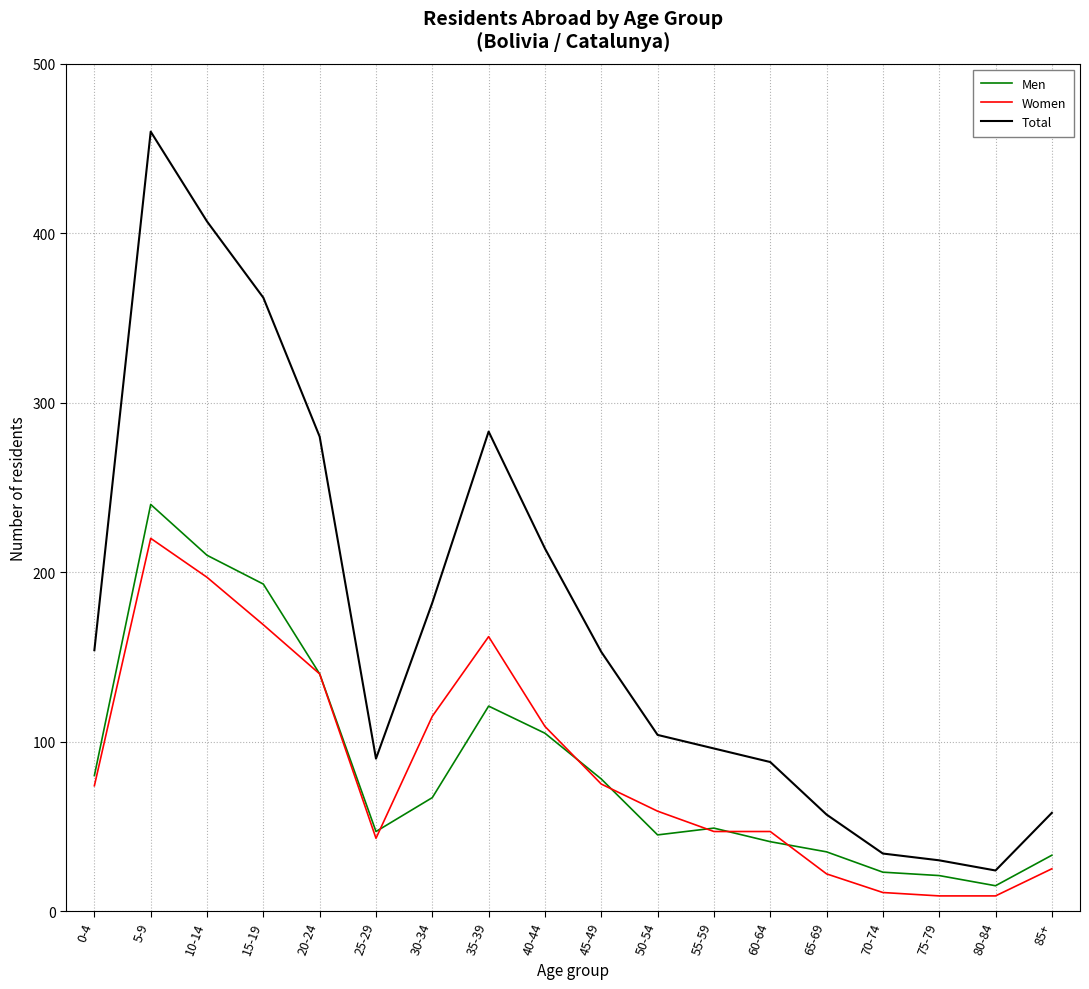

What is the smallest value displayed?

9